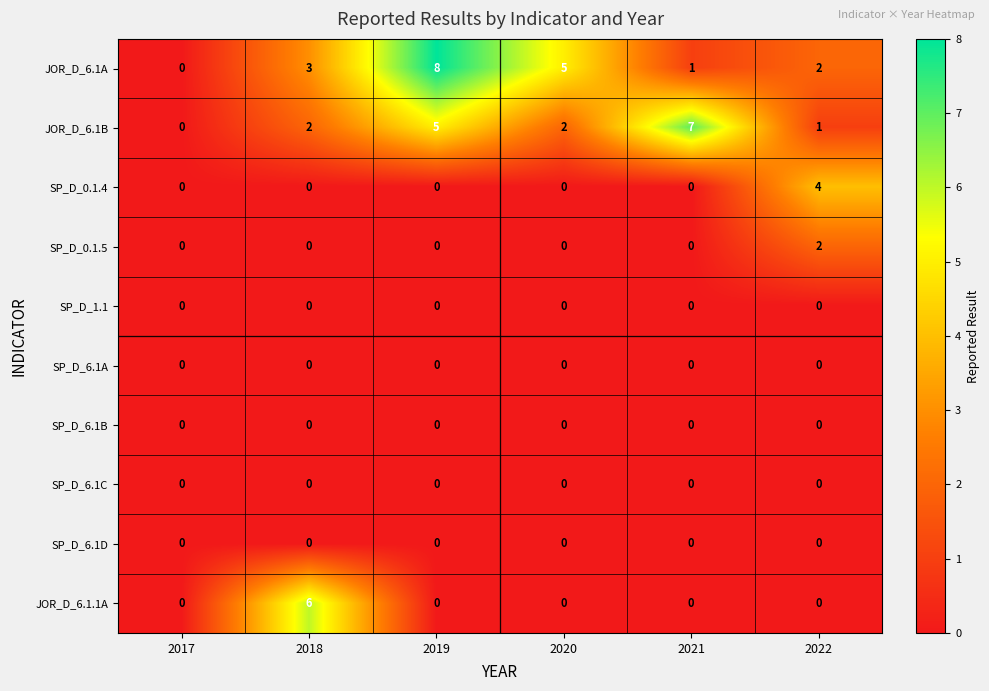

What is the spread (max minus min) of values at 2020?

5